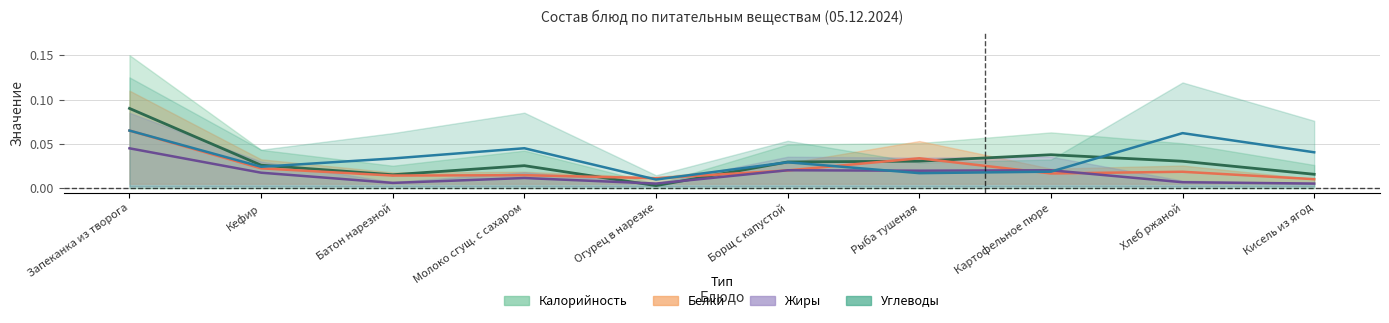

What are all the series names shown in the legend?

Калорийность, Белки, Жиры, Углеводы